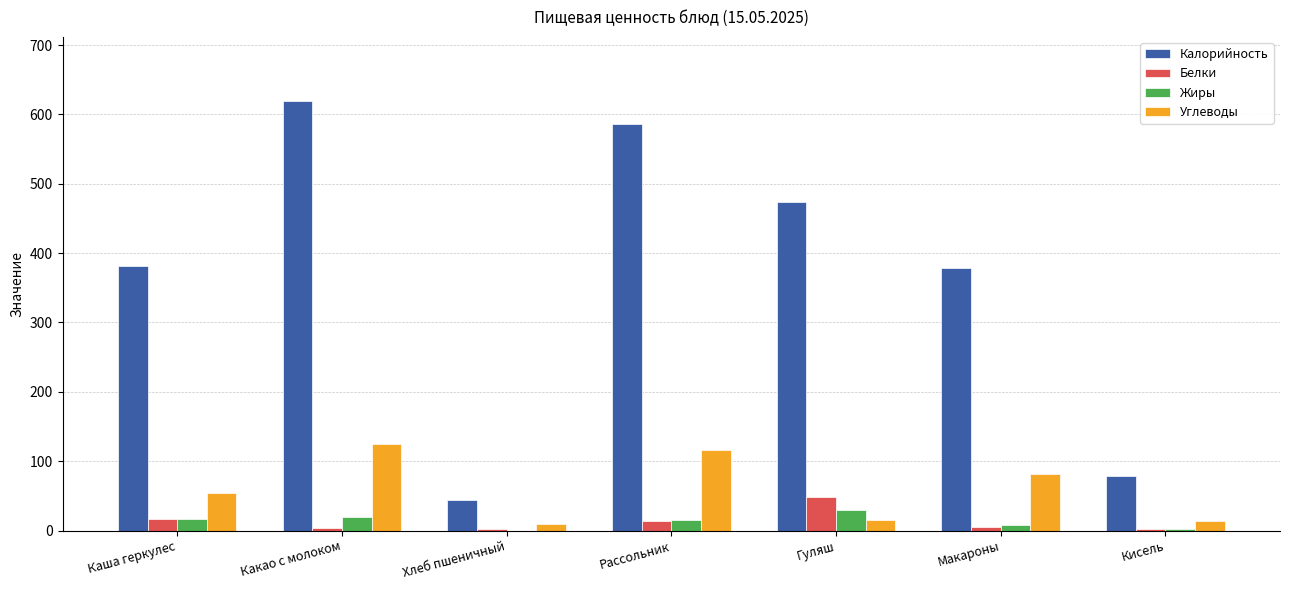

Which series has the largest range (max minus min)?

Калорийность